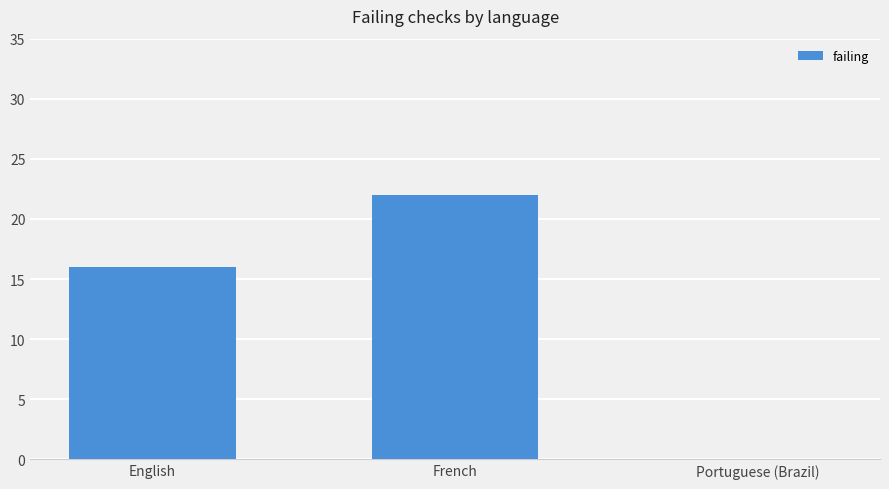

How many distinct data groups are displayed?

1